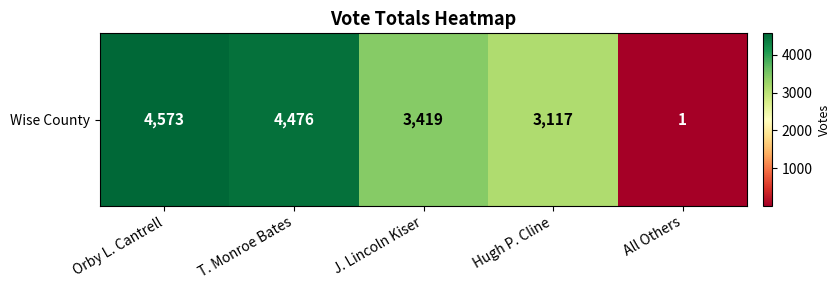

List the labels in order of value, smallest first.

All Others, Hugh P. Cline, J. Lincoln Kiser, T. Monroe Bates, Orby L. Cantrell